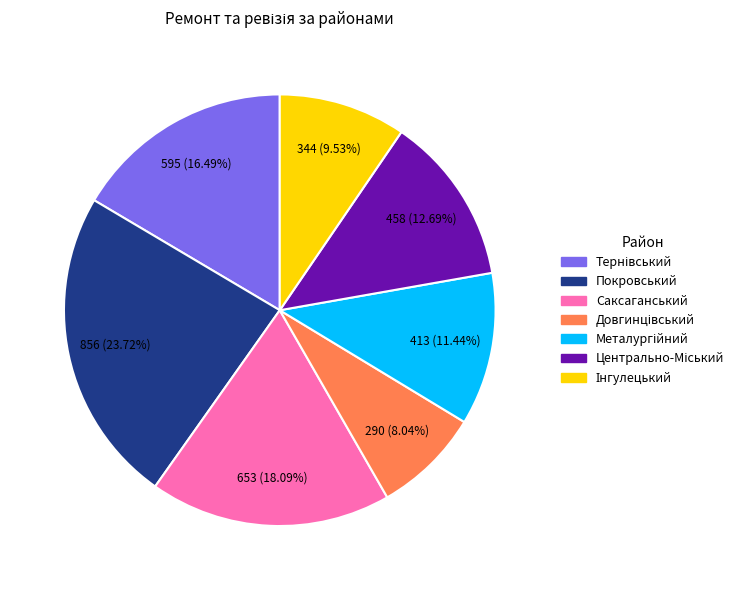

Which slice is the largest?

Покровський